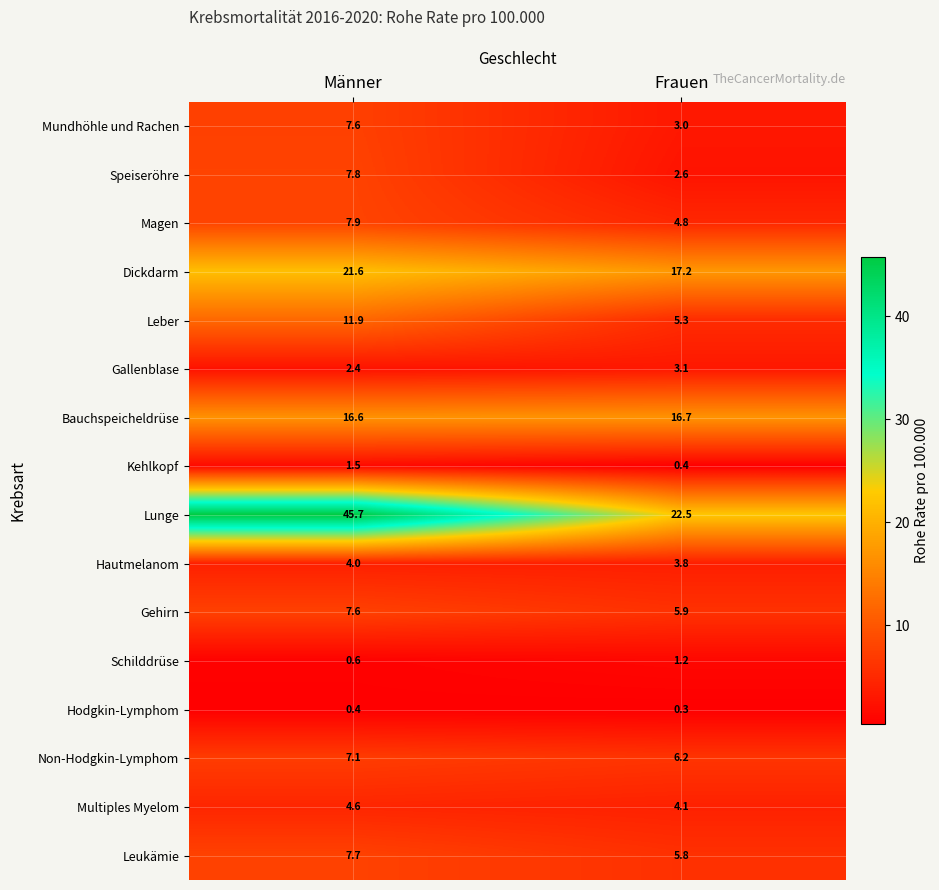

True or false: Gehirn has a value of 7.6 at Männer.

True